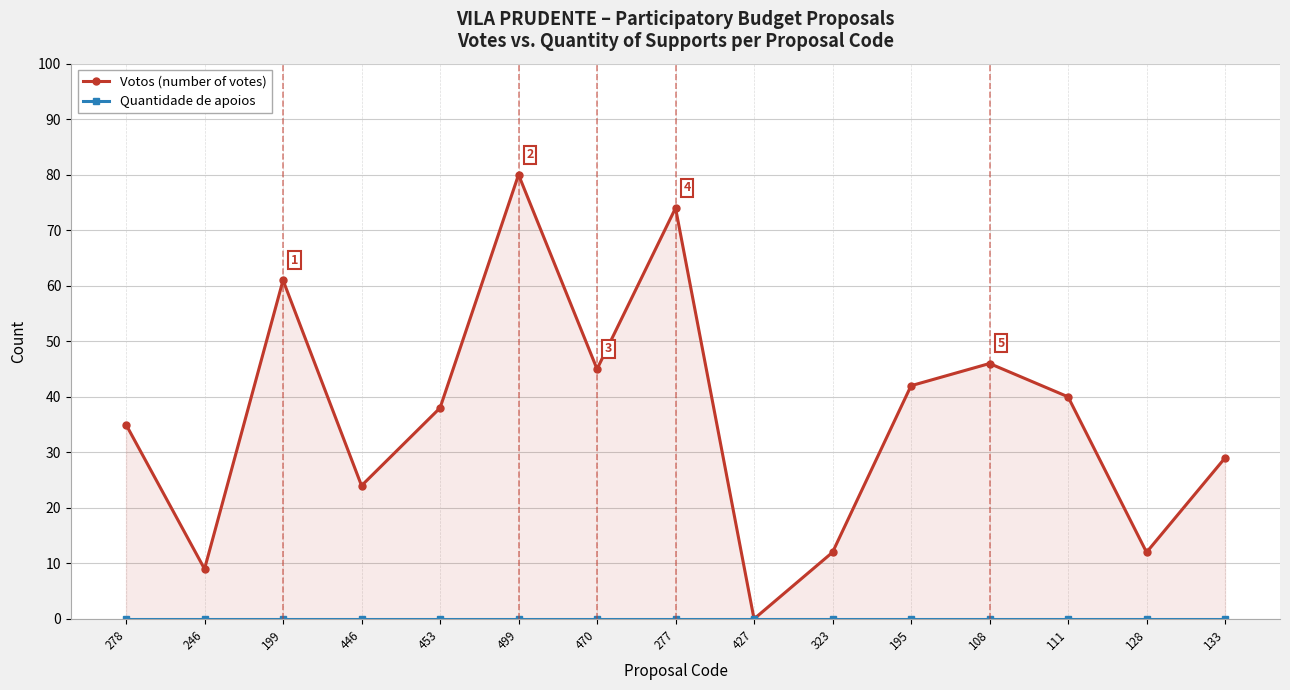

The value of Quantidade de apoios at 133 is 0. True or false?

True